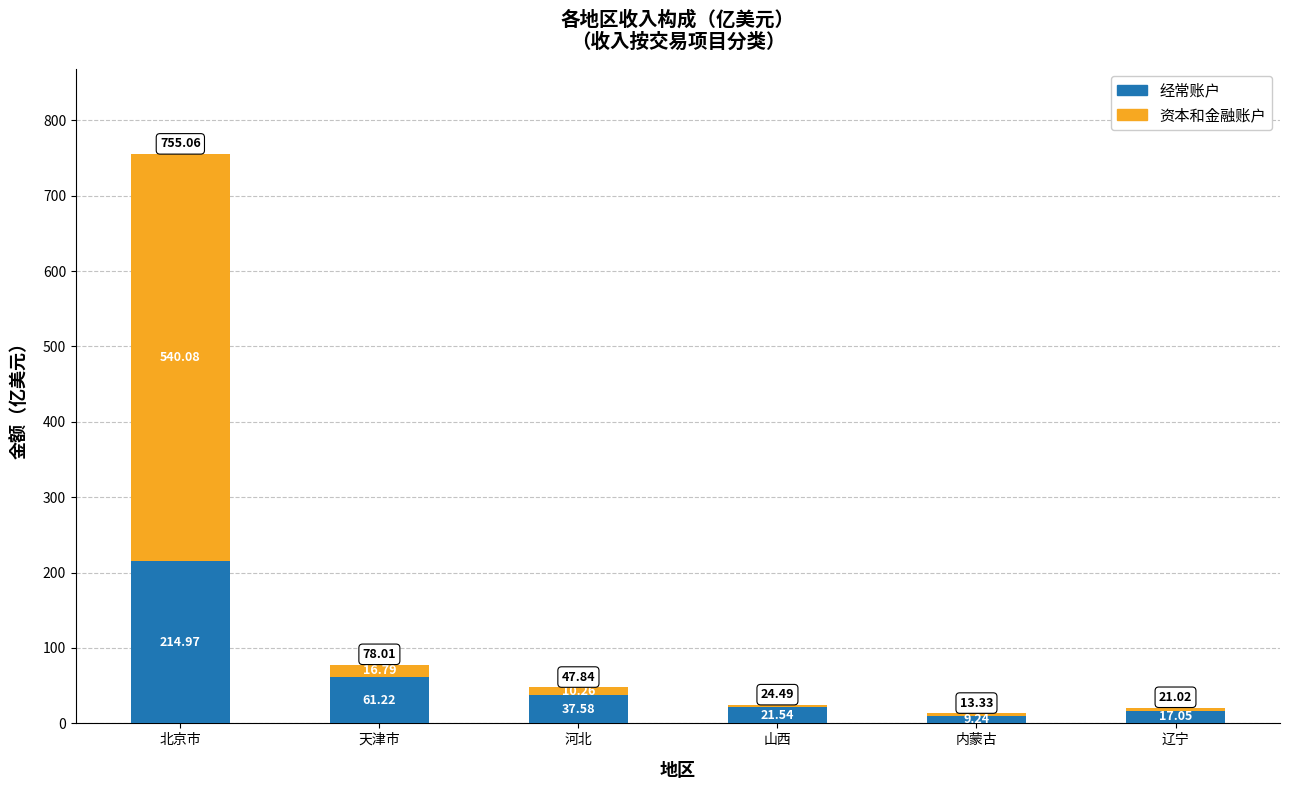

Count the number of data series in this chart.

2